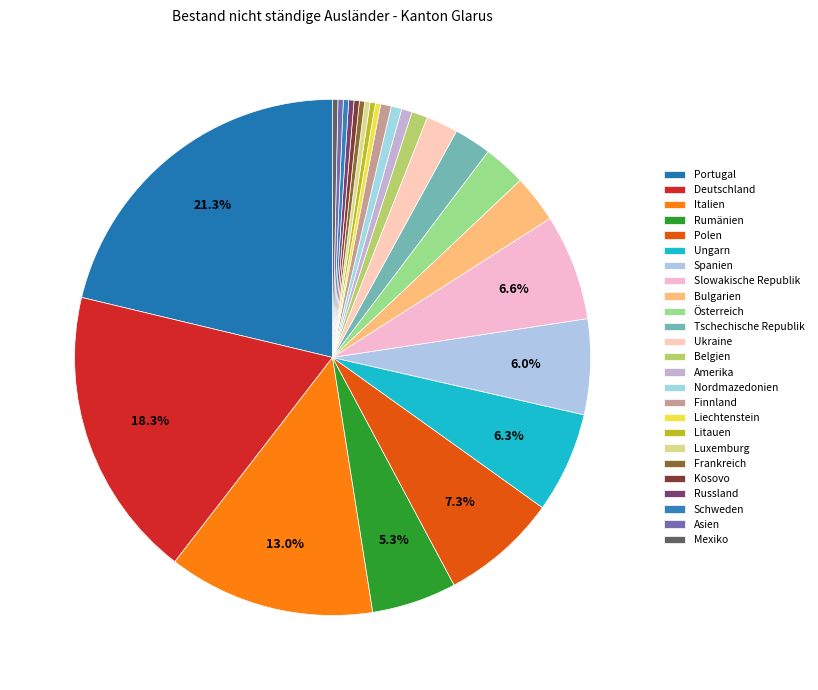

Does any single category account for the majority?

No